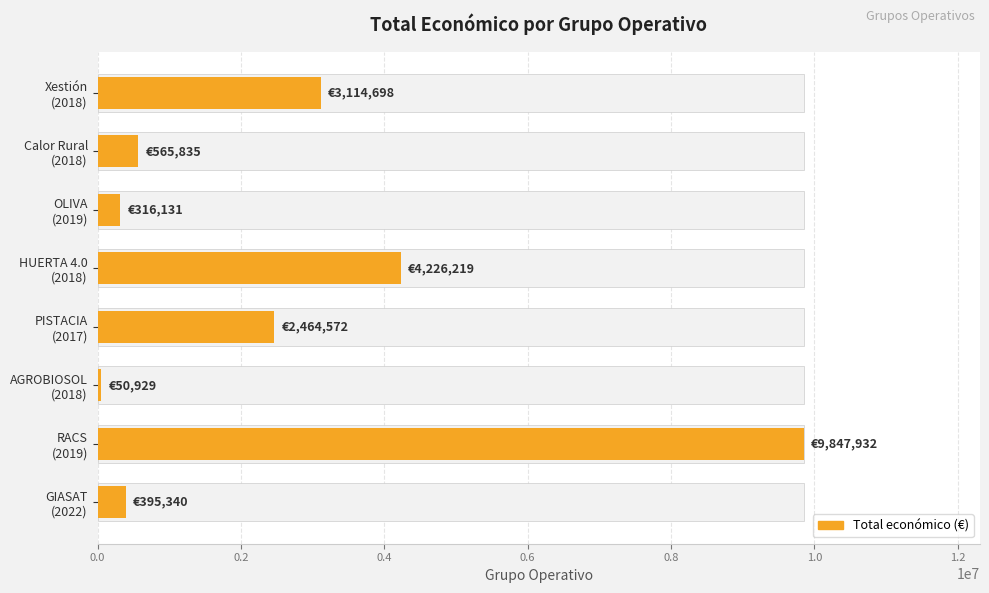

Does the chart contain any negative values?

No